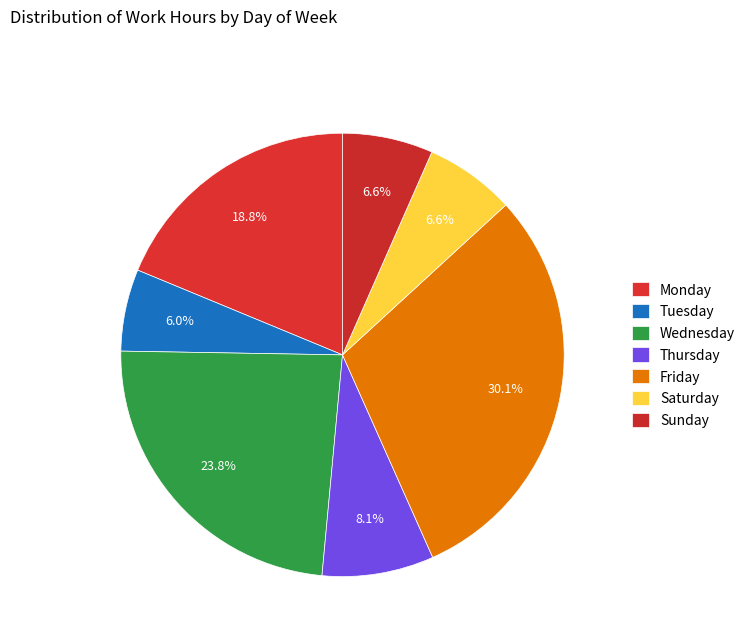

How many slices are in this pie chart?

7